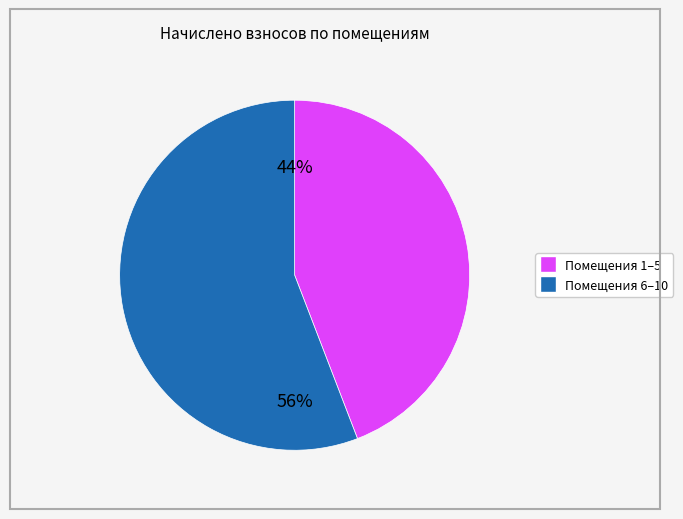

To the nearest percent, what is the difference between the largest and smallest slice percentages?

12%